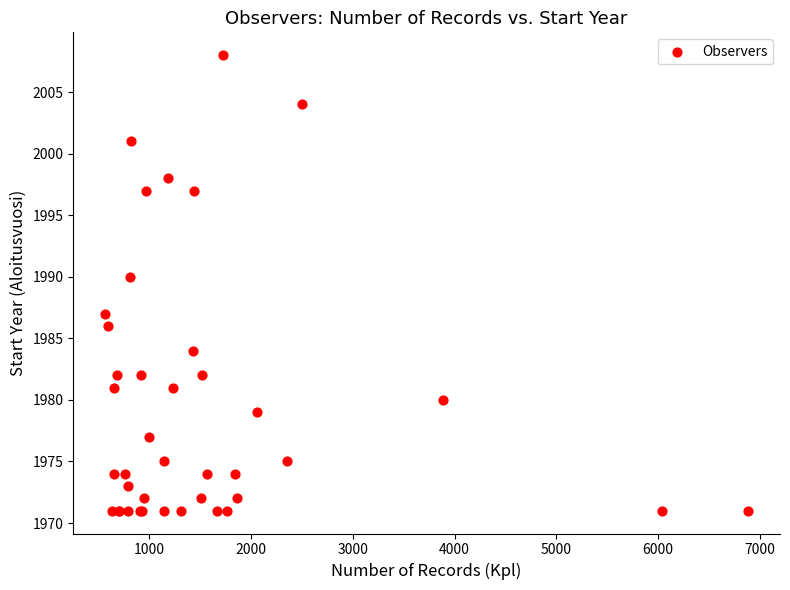

What Y value in the scatter plot is closest to 1989?

1990